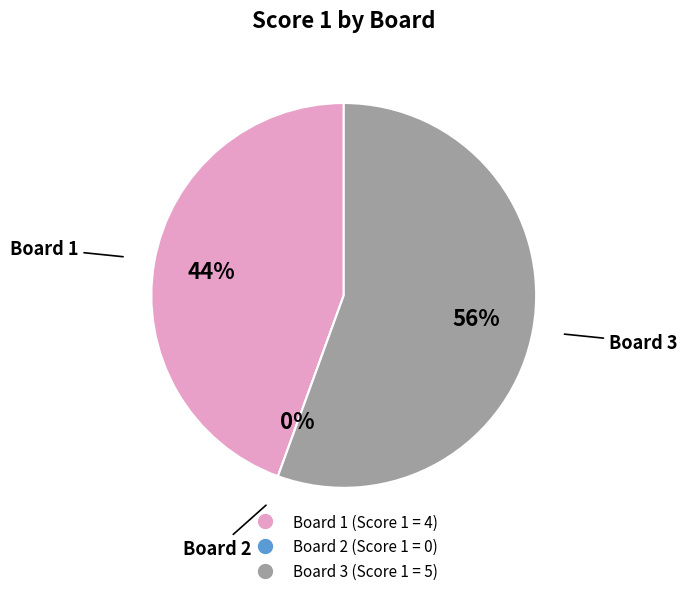

Rank the categories by value from lowest to highest.

Board 2, Board 1, Board 3